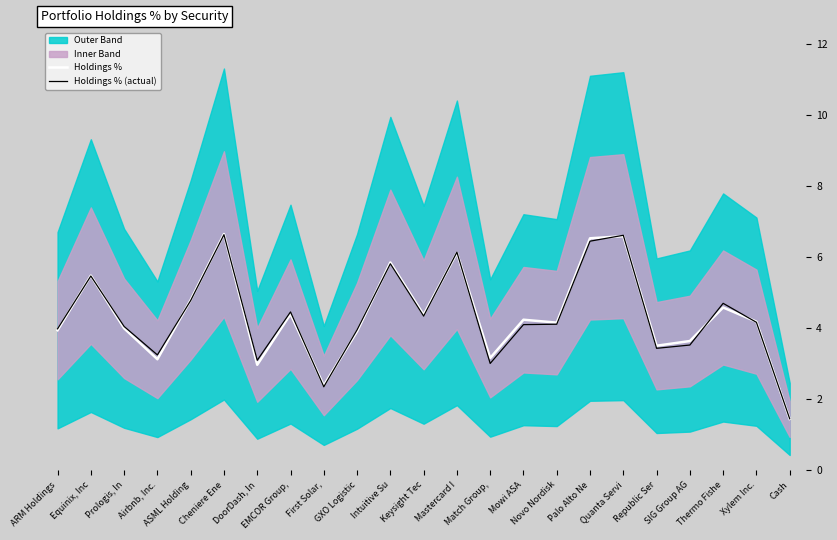

What is the value of the Holdings % point at the 7th from the left?

3.0